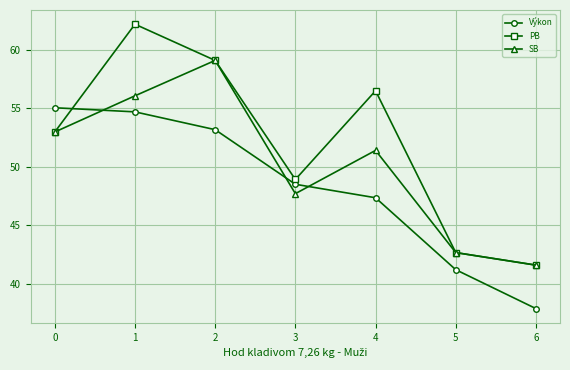

What is the maximum value shown in the chart?

62.2